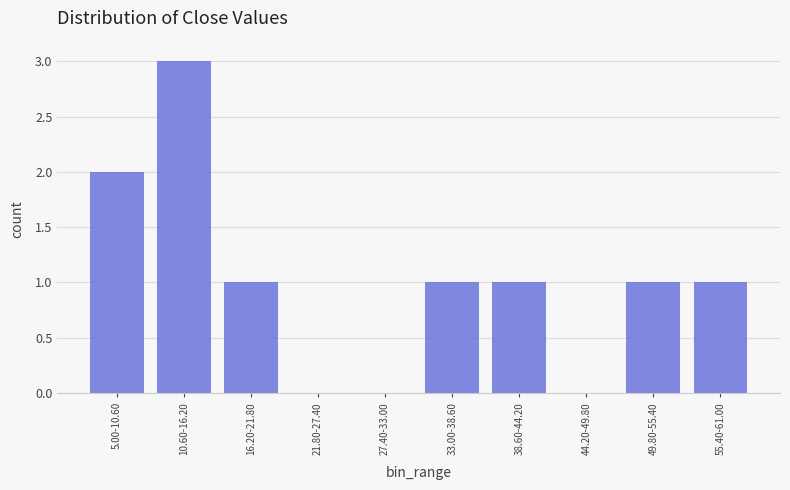

Reading left to right, list all the values displayed in this chart.

5.00-10.60=2	10.60-16.20=3	16.20-21.80=1	21.80-27.40=0	27.40-33.00=0	33.00-38.60=1	38.60-44.20=1	44.20-49.80=0	49.80-55.40=1	55.40-61.00=1